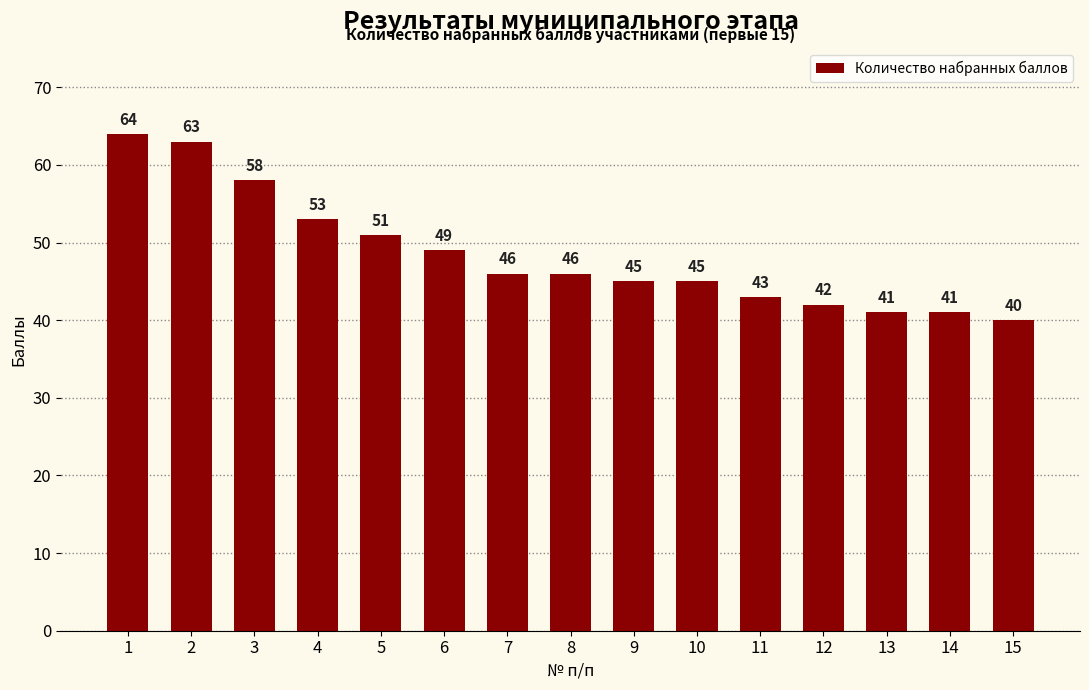

How many data points does each series have?

15